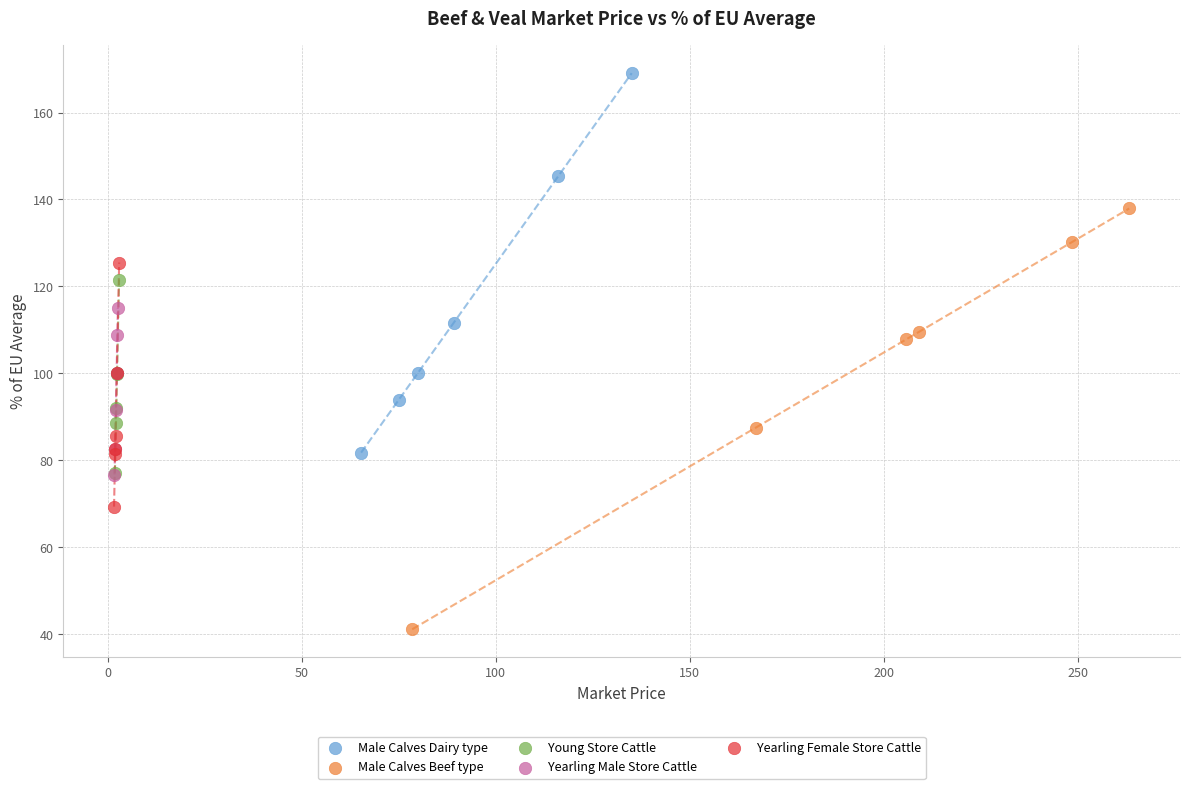

What are all the series names shown in the legend?

Male Calves Dairy type, Male Calves Beef type, Young Store Cattle, Yearling Male Store Cattle, Yearling Female Store Cattle